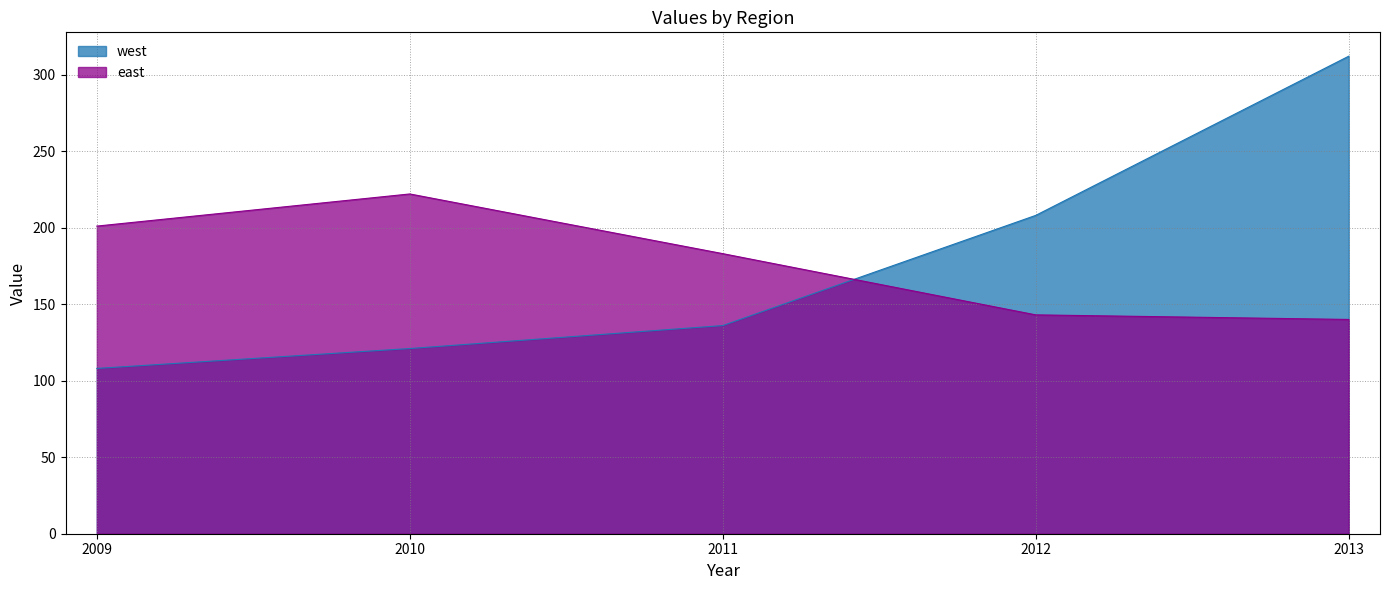

True or false: east and west cross at least once.

True